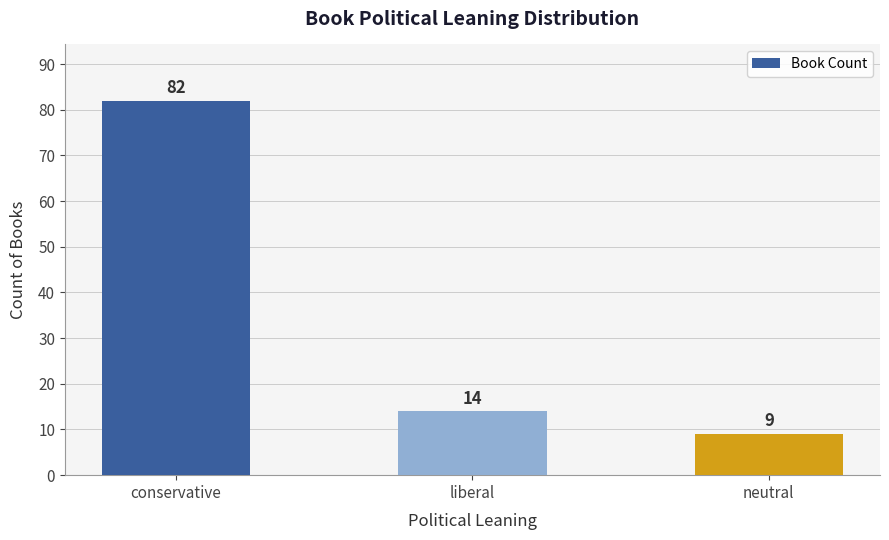

What is the average value?

35